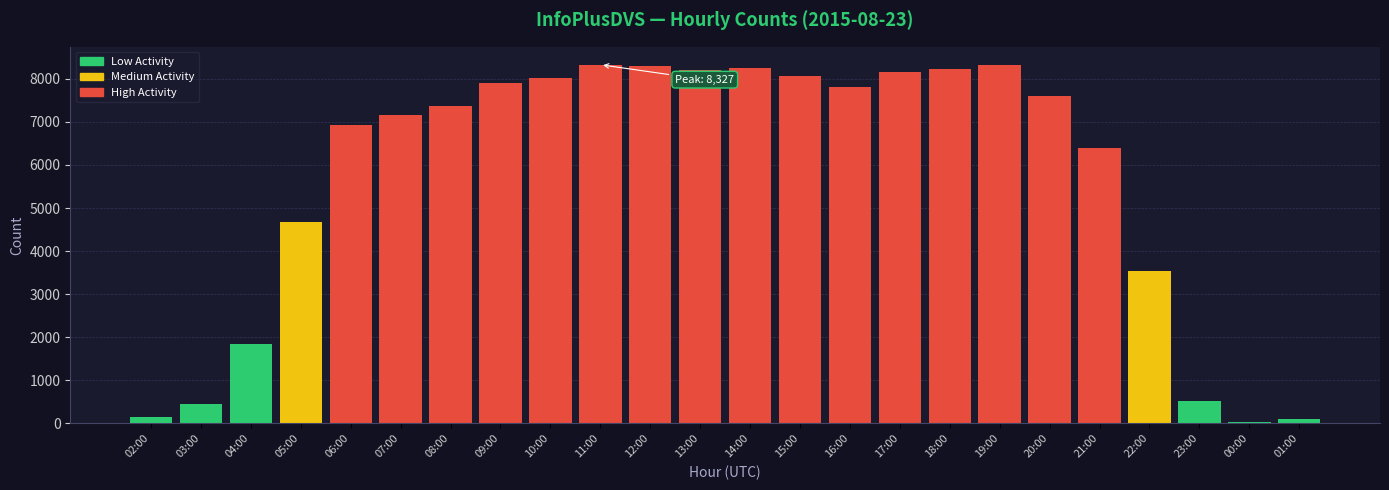

Approximately how many times larger is the value at 23:00 compared to 09:00?

0.1